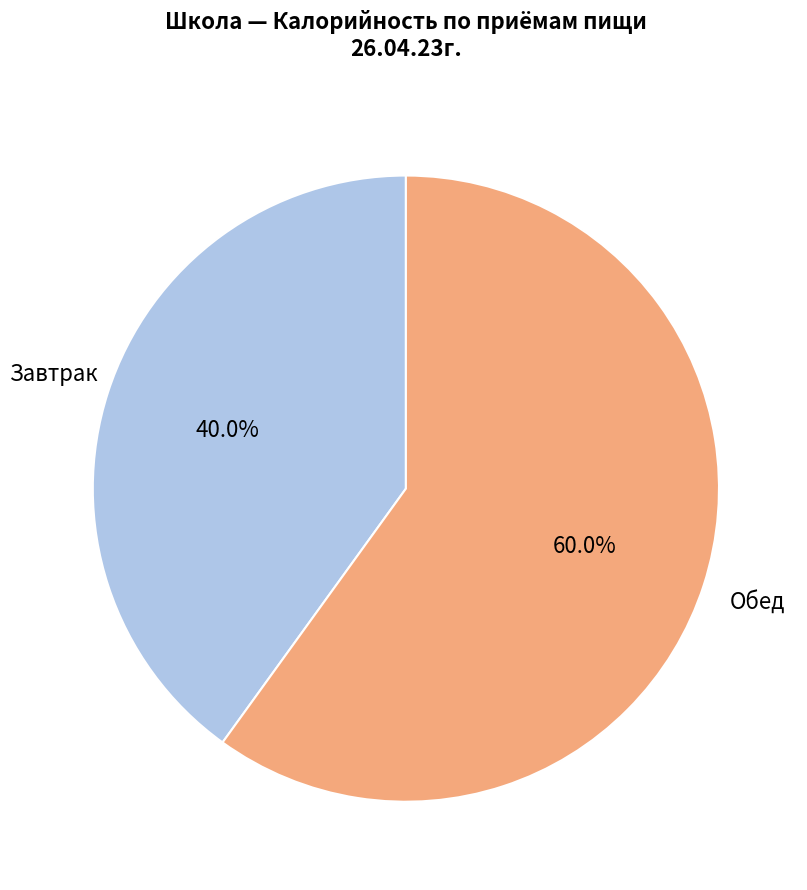

To the nearest percent, what is the average slice percentage?

50%